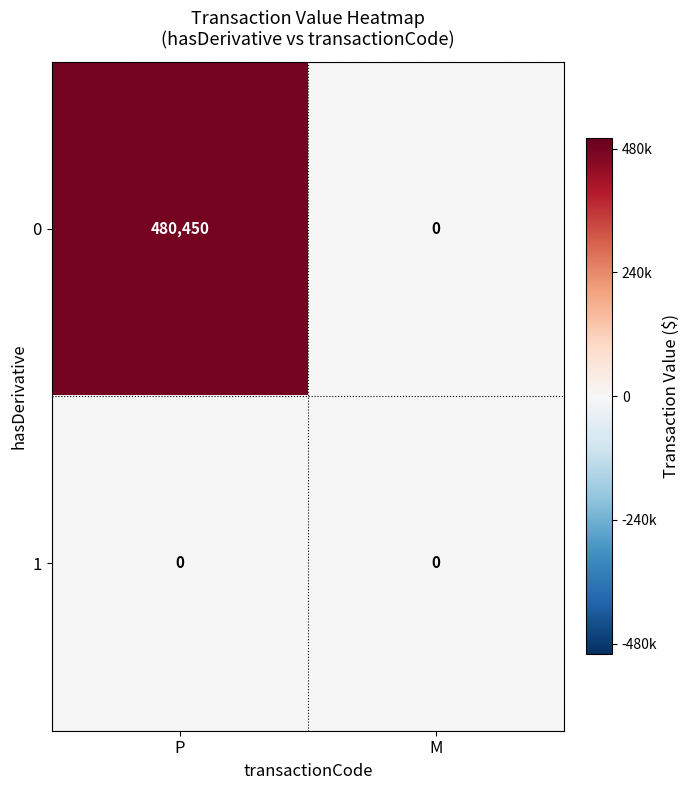

At which category does the chart reach its peak across all series?

P